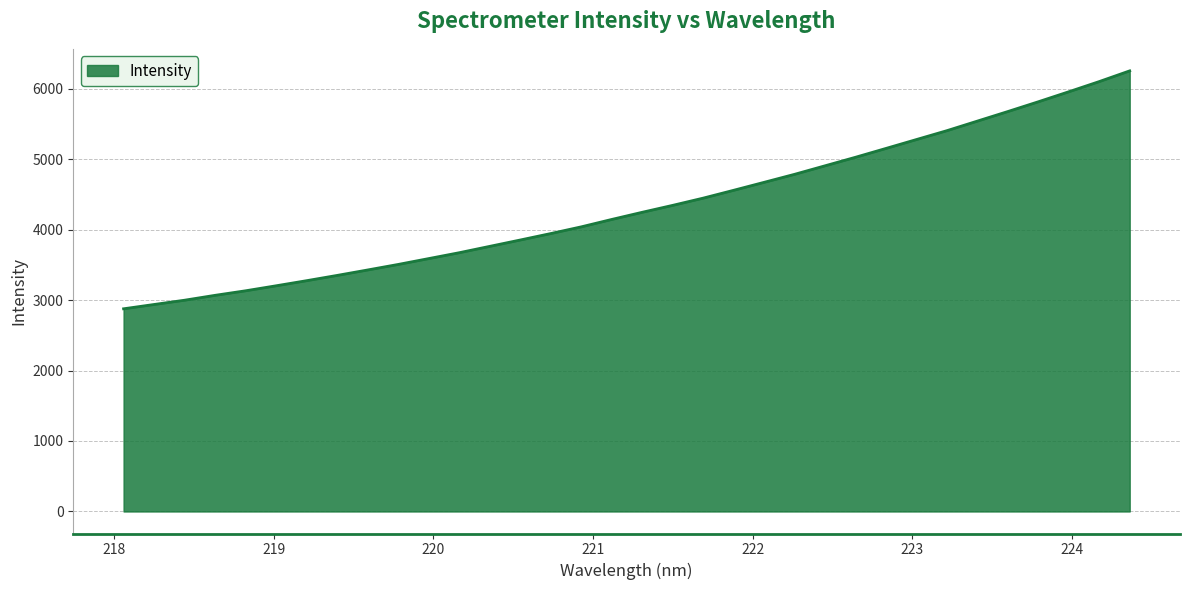

What is the difference between the maximum and minimum values?

3375.9